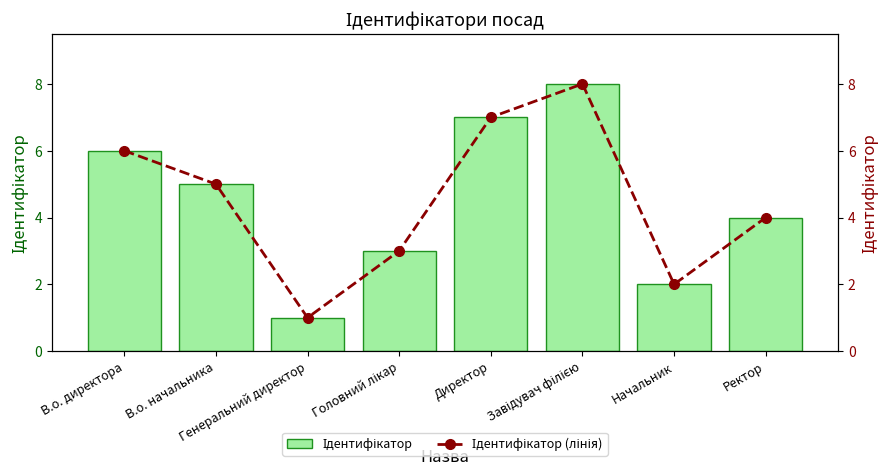

What is the label of the 8th bar from the left?

Ректор